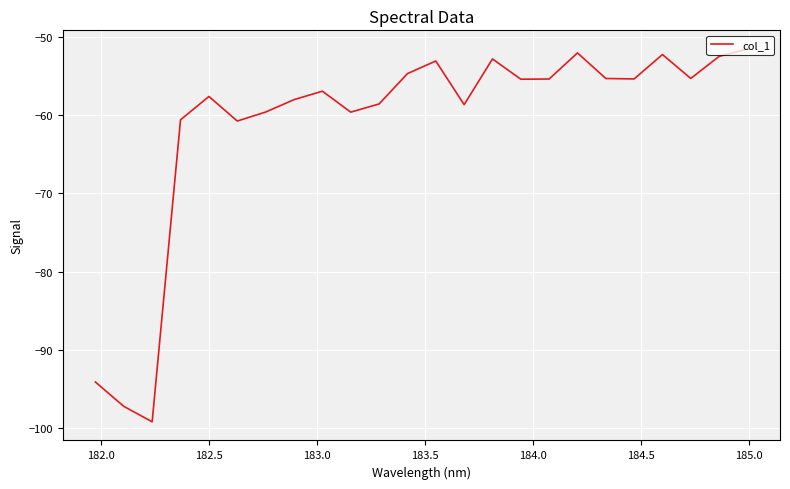

What is the difference between the maximum and minimum values?

47.7